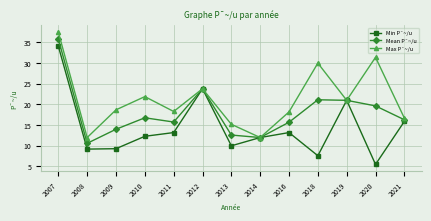

Is it true that Mean P¯~/u equals 8.0 at 2014?

False